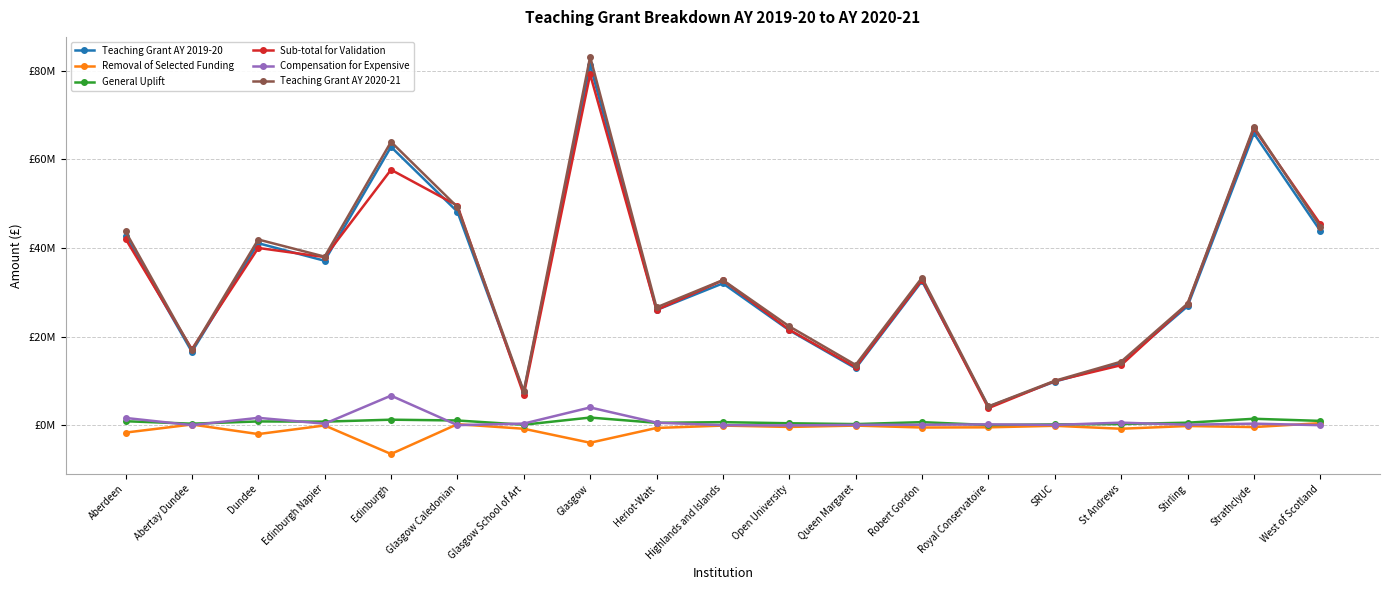

Rank the categories by General Uplift value from highest to lowest.

Glasgow, Strathclyde, Edinburgh, Glasgow Caledonian, West of Scotland, Aberdeen, Dundee, Edinburgh Napier, Robert Gordon, Highlands and Islands, Stirling, Heriot-Watt, Open University, Abertay Dundee, St Andrews, Queen Margaret, SRUC, Glasgow School of Art, Royal Conservatoire